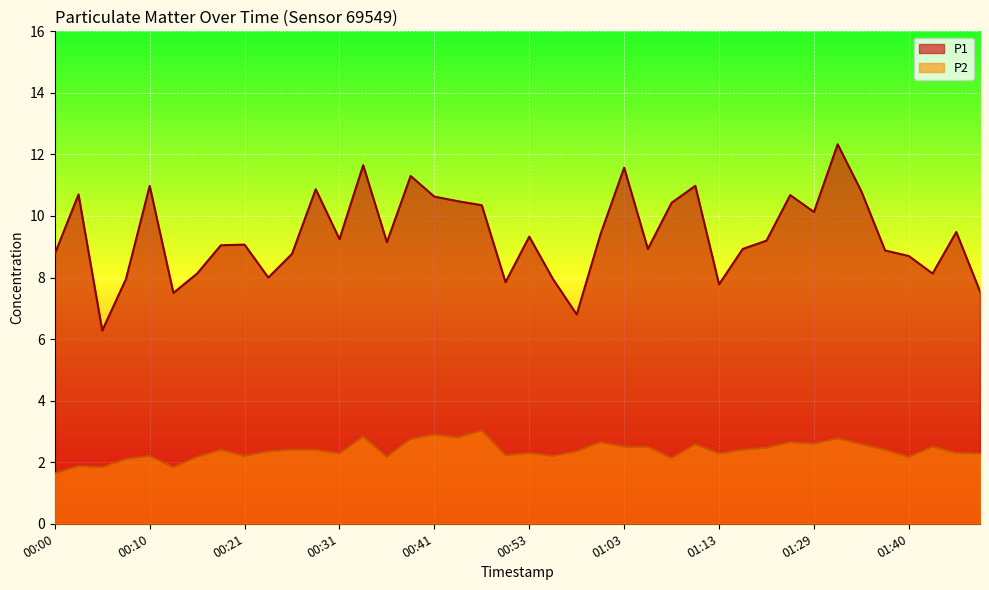

Where is P2 nearest to the value 2?

00:08